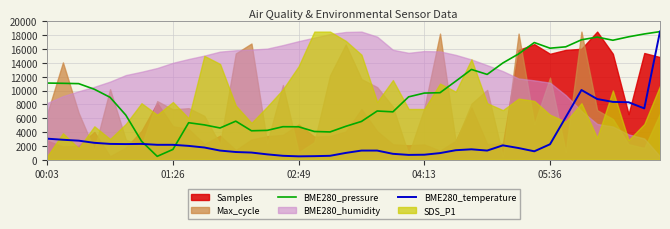

What is the maximum value for BME280_pressure?

18500.0